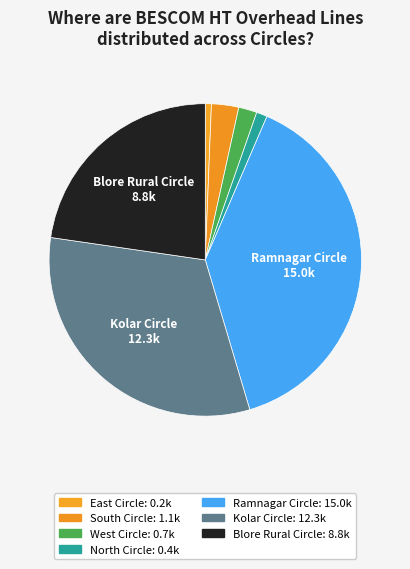

How many slices are in this pie chart?

7